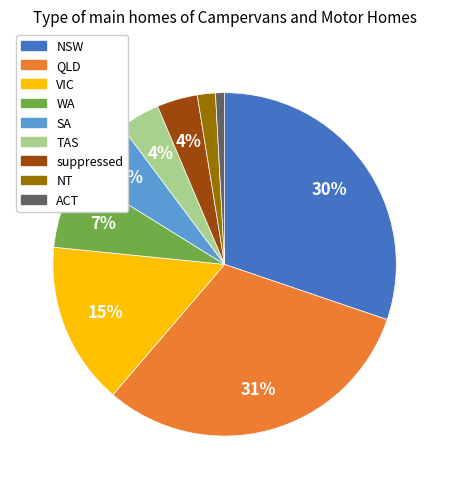

How many segments does this pie chart have?

9